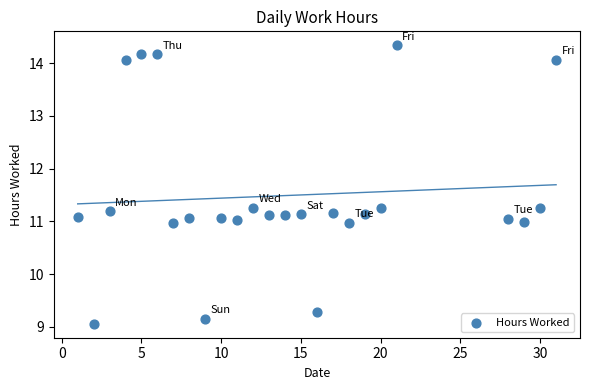

What is the range of Y values (max minus min)?

5.3